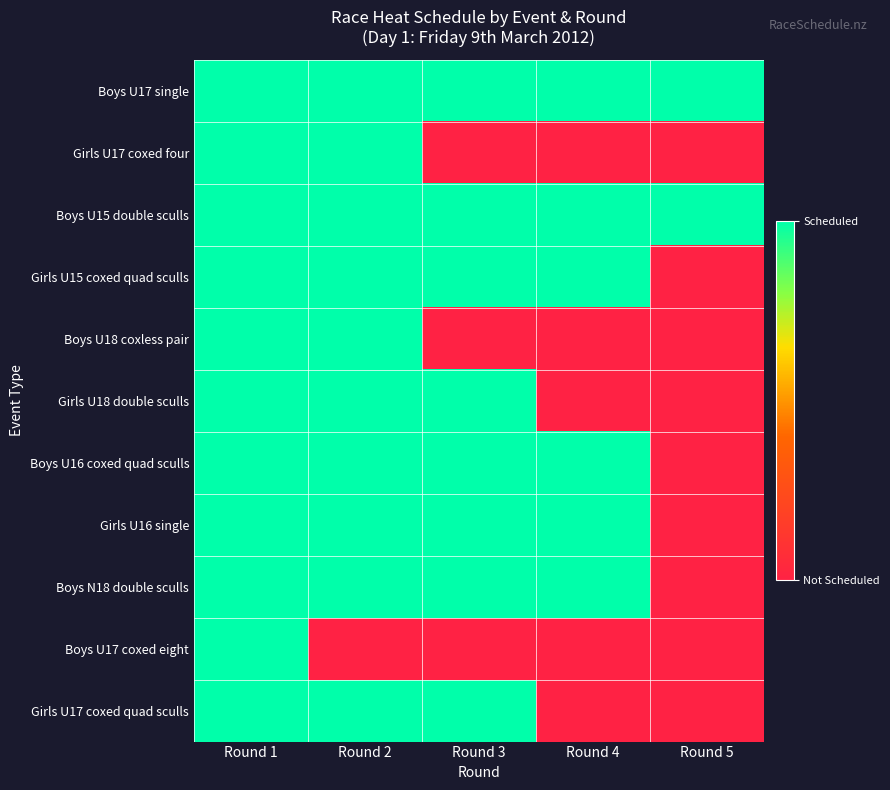

Reading right to left, list all the values displayed in this chart.

Boys U17 single: Round 5=1	Round 4=1	Round 3=1	Round 2=1	Round 1=1
Girls U17 coxed four: Round 5=0	Round 4=0	Round 3=0	Round 2=1	Round 1=1
Boys U15 double sculls: Round 5=1	Round 4=1	Round 3=1	Round 2=1	Round 1=1
Girls U15 coxed quad sculls: Round 5=0	Round 4=1	Round 3=1	Round 2=1	Round 1=1
Boys U18 coxless pair: Round 5=0	Round 4=0	Round 3=0	Round 2=1	Round 1=1
Girls U18 double sculls: Round 5=0	Round 4=0	Round 3=1	Round 2=1	Round 1=1
Boys U16 coxed quad sculls: Round 5=0	Round 4=1	Round 3=1	Round 2=1	Round 1=1
Girls U16 single: Round 5=0	Round 4=1	Round 3=1	Round 2=1	Round 1=1
Boys N18 double sculls: Round 5=0	Round 4=1	Round 3=1	Round 2=1	Round 1=1
Boys U17 coxed eight: Round 5=0	Round 4=0	Round 3=0	Round 2=0	Round 1=1
Girls U17 coxed quad sculls: Round 5=0	Round 4=0	Round 3=1	Round 2=1	Round 1=1